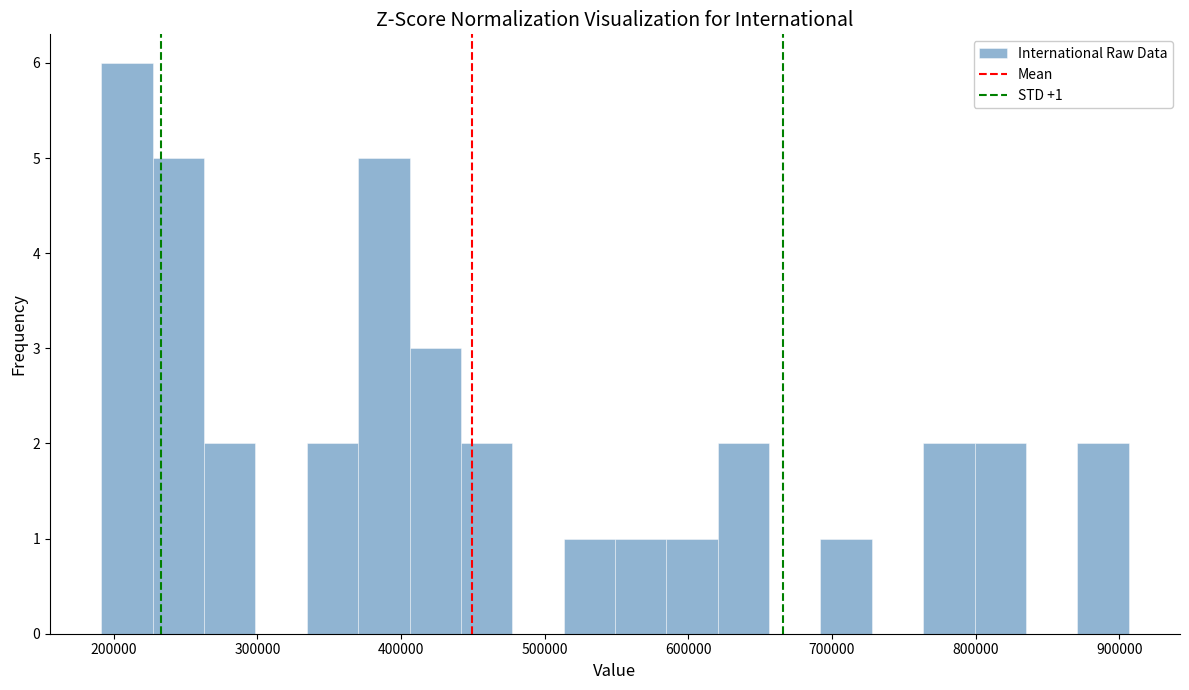

Read against the x-axis, roughly where is the centre of the tallest bar?

210000